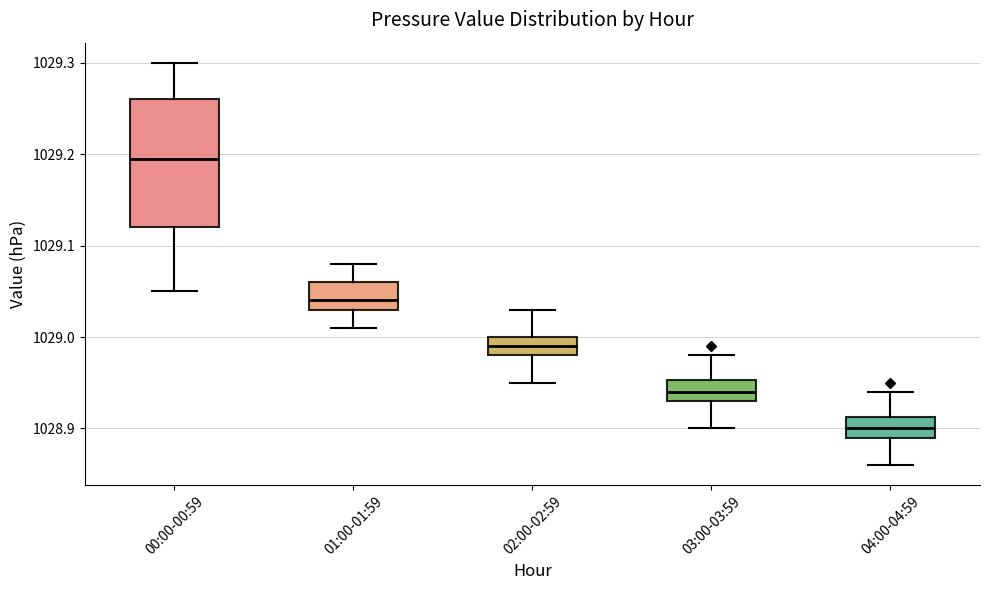

Reading left to right, read every box against the y-axis: the position of its median line, the range the box covers, and the ends of its whiskers. The values are not printed on the chart, so give them approximately, as read against the axis.

00:00-00:59: median 1029.20, box 1029.12 to 1029.26, whiskers 1029.05 to 1029.30
01:00-01:59: median 1029.04, box 1029.03 to 1029.06, whiskers 1029.01 to 1029.08
02:00-02:59: median 1028.99, box 1028.98 to 1029.00, whiskers 1028.95 to 1029.03
03:00-03:59: median 1028.94, box 1028.93 to 1028.95, whiskers 1028.90 to 1028.98
04:00-04:59: median 1028.90, box 1028.89 to 1028.91, whiskers 1028.86 to 1028.94